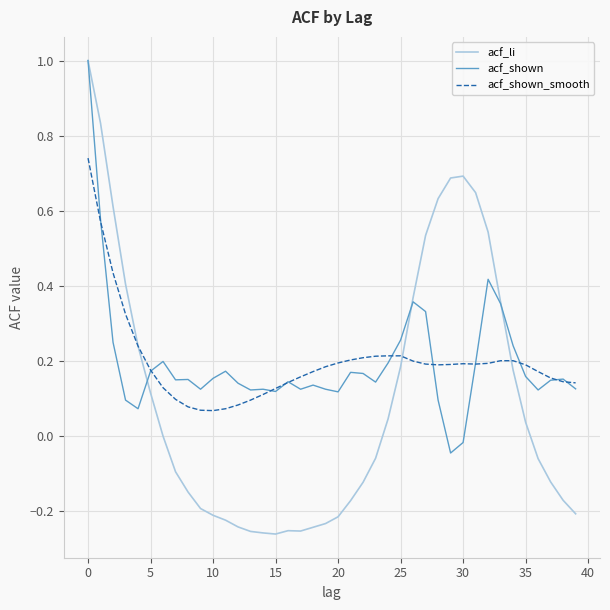

What is the maximum value shown in the chart?

1.0